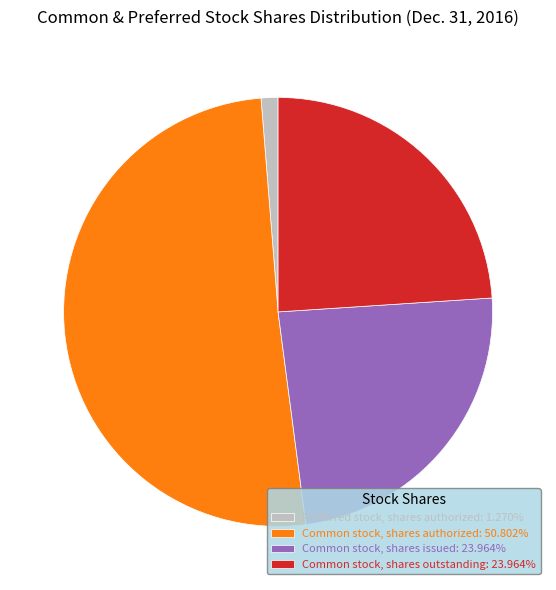

Combined, do Common stock, shares authorized: 50.802% and Common stock, shares issued: 23.964% account for over 50%?

Yes